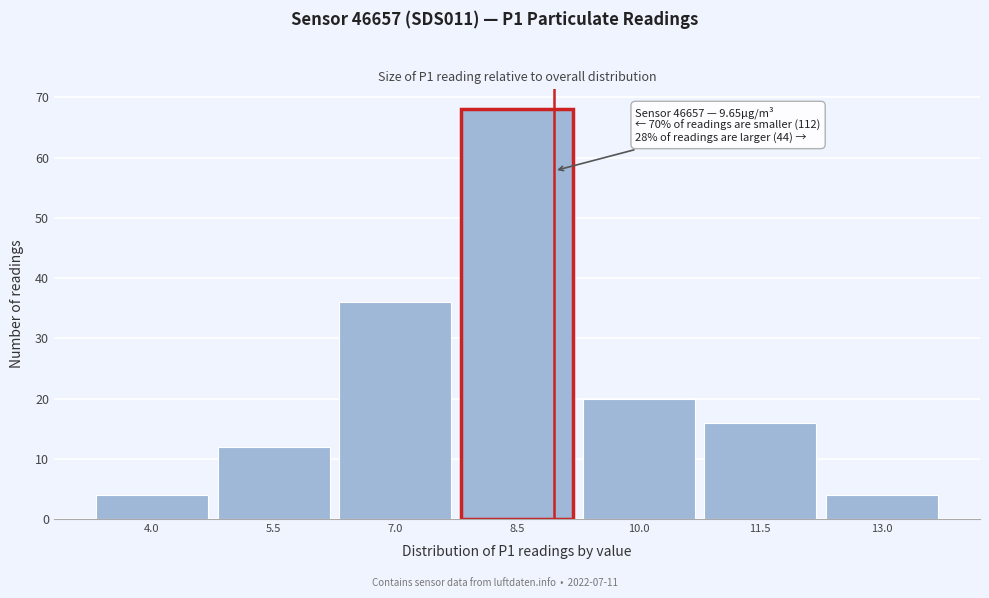

Reading left to right, transcribe all the data shown in this chart.

4.0=4	5.5=12	7.0=36	8.5=68	10.0=20	11.5=16	13.0=4